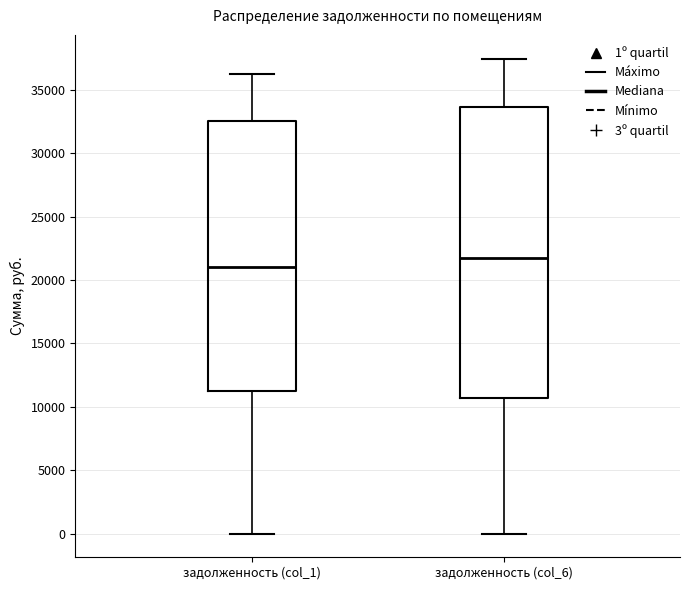

Where is the lower edge of the box for задолженность (col_6) on the y-axis? The values are not printed on the chart, so give them approximately, as read against the axis.

10500